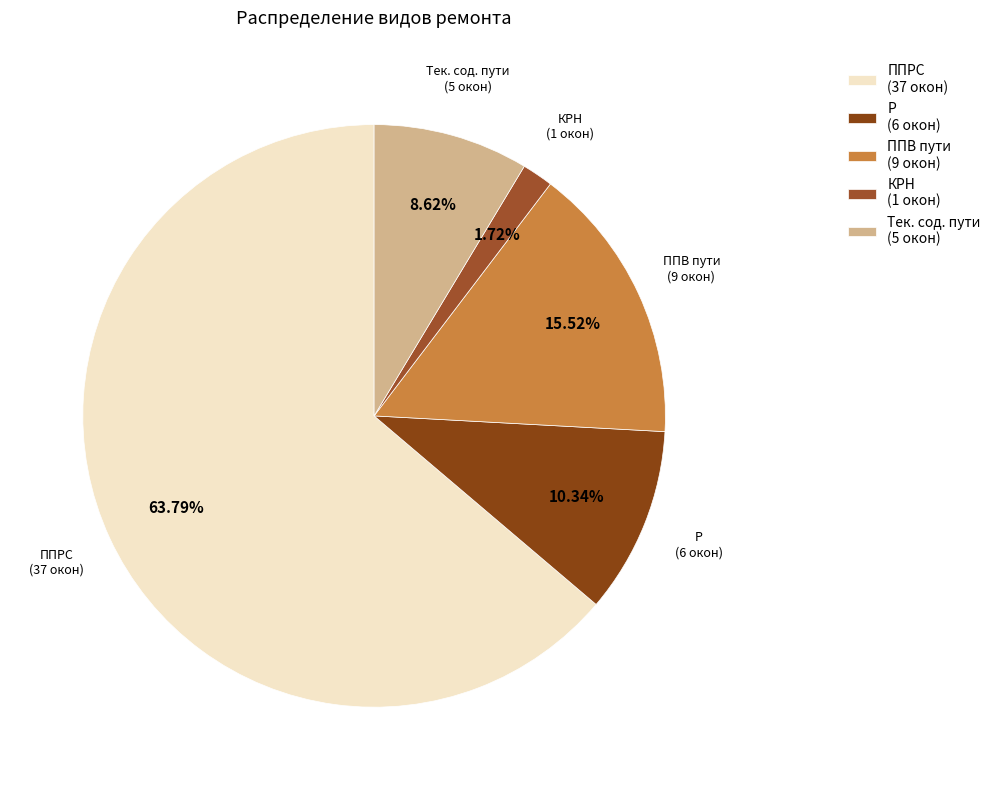

Is the sum of Тек. сод. пути and КРН greater than half?

No